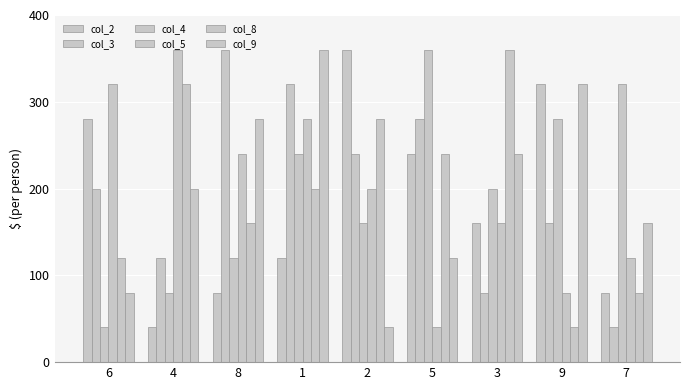

Are the bars grouped side by side (vs. stacked)?

Yes